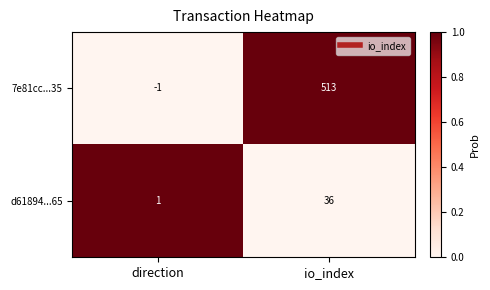

List the series in order of their peak value, highest first.

7e81cc...35, d61894...65